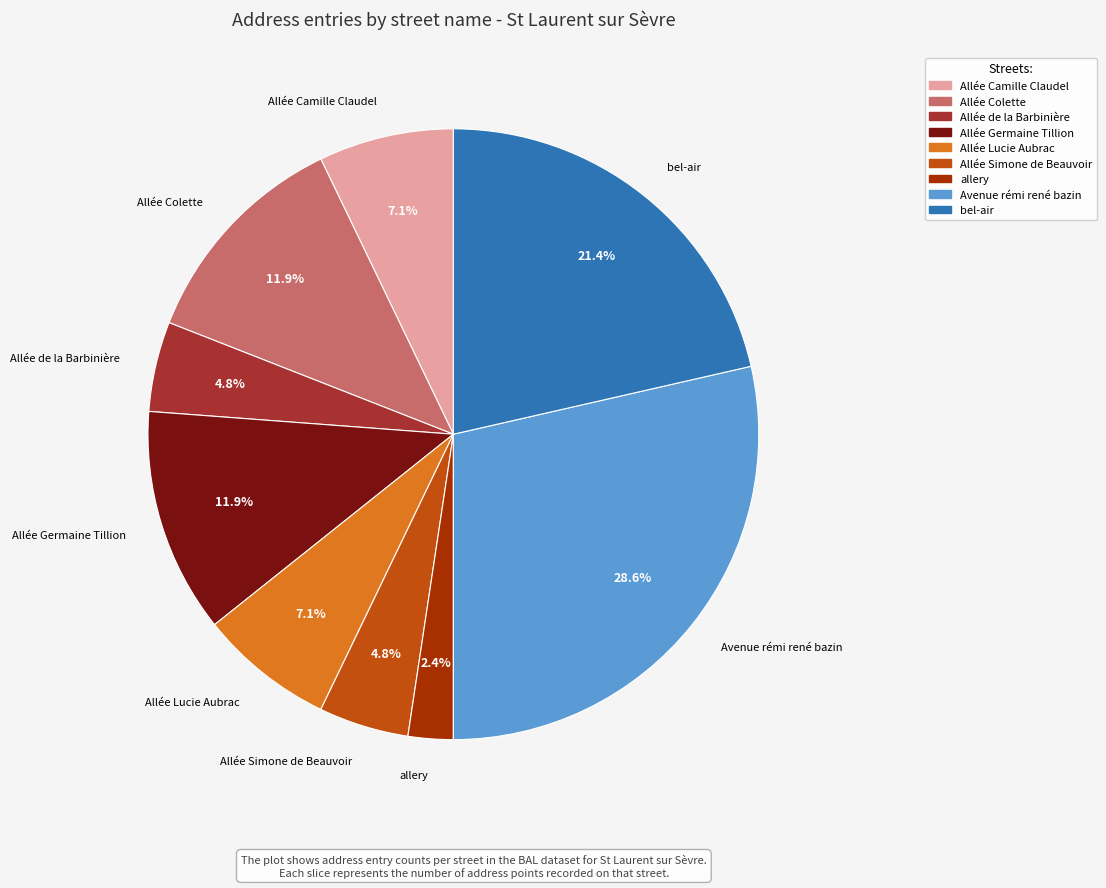

Approximately how many times larger is the value at Allée Simone de Beauvoir compared to Allée de la Barbinière?

1.0